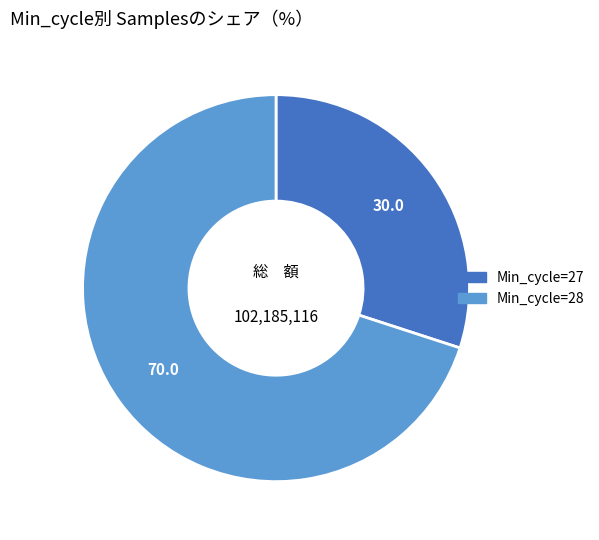

Is there any slice that represents more than half of the pie?

Yes